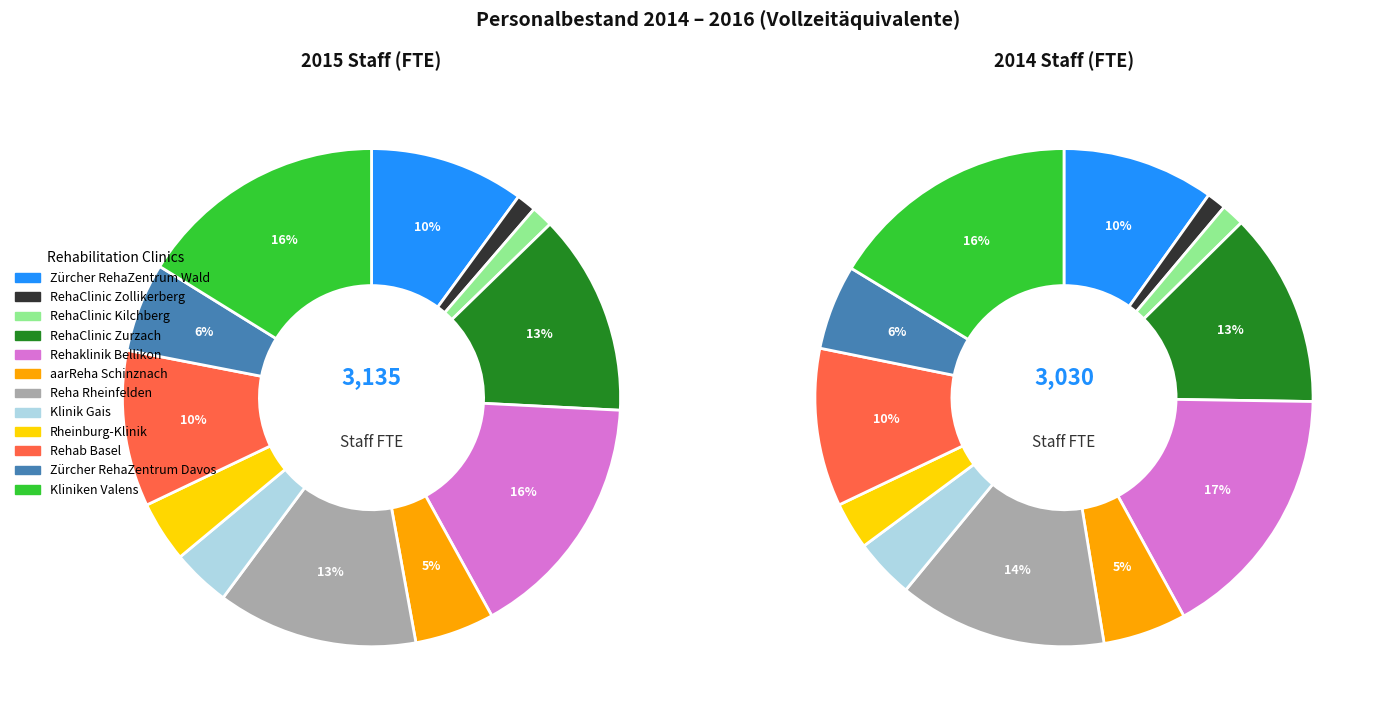

Rank the series by their average value, from lowest to highest.

values_2014, values_2015